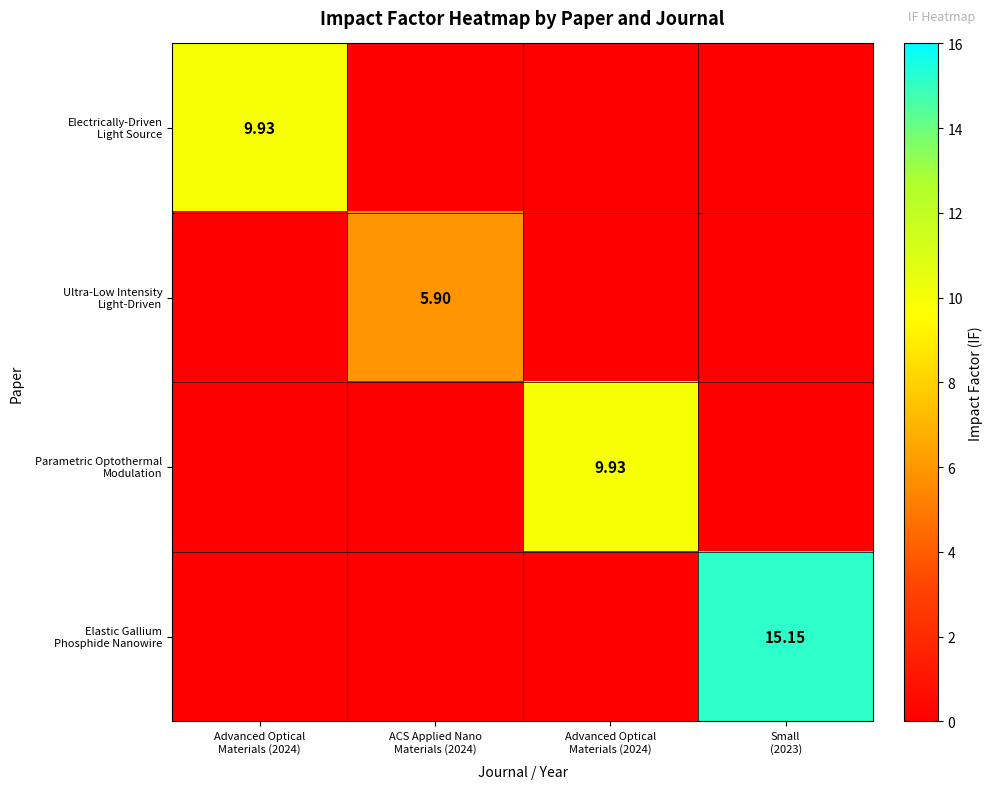

At which category is the sum across all series the highest?

Small
(2023)